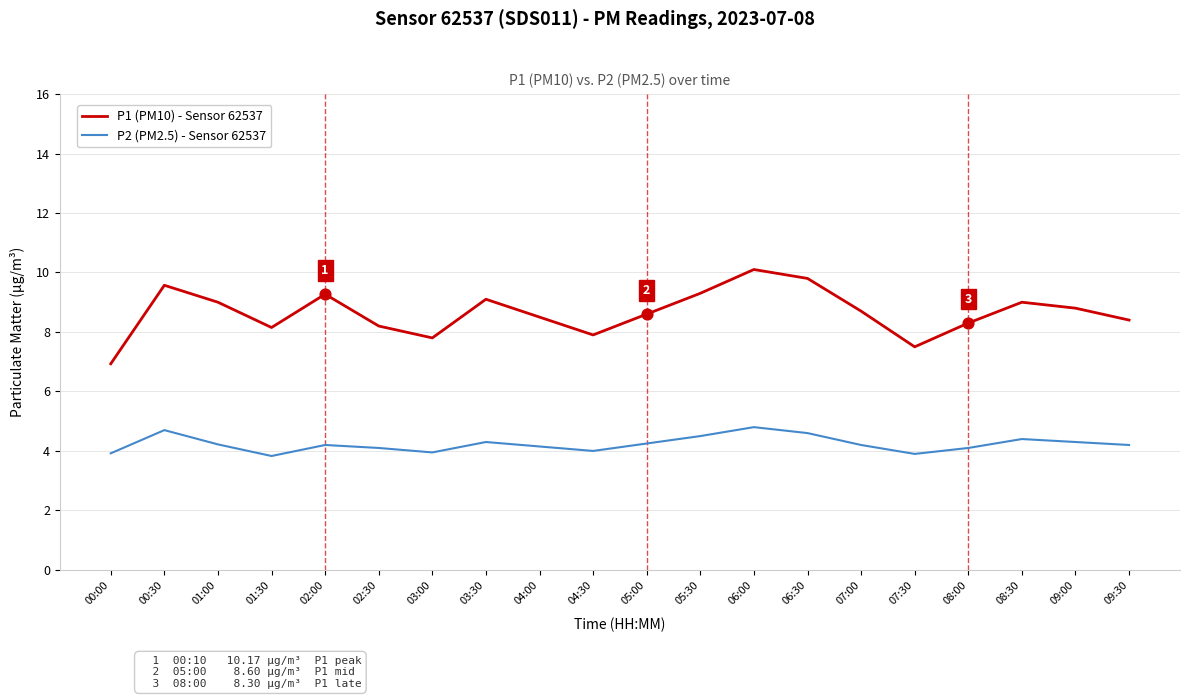

What is the spread (max minus min) of values at 09:30?

4.2